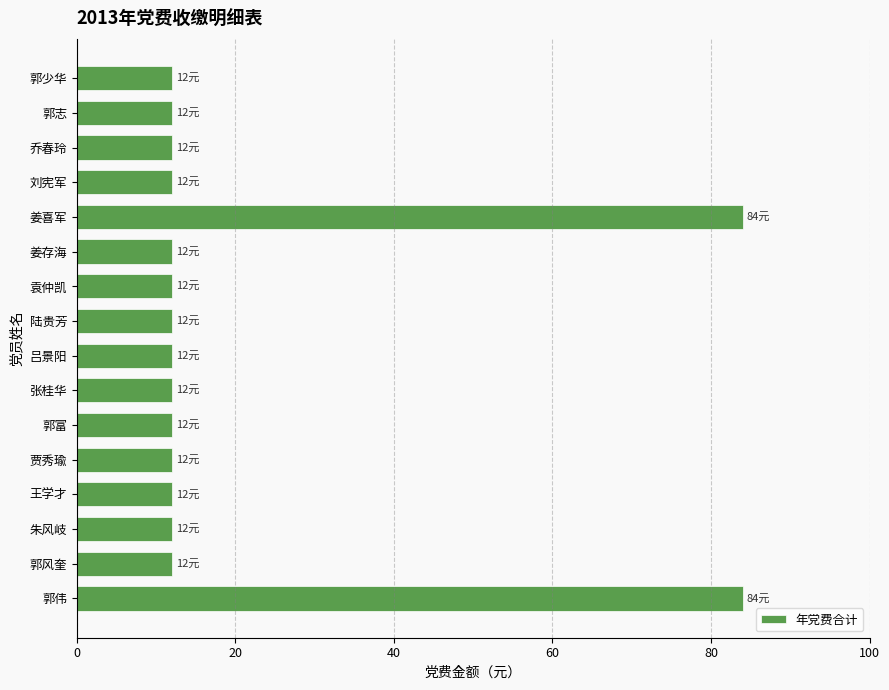

The chart shows a value of 21 at 王学才. True or false?

False